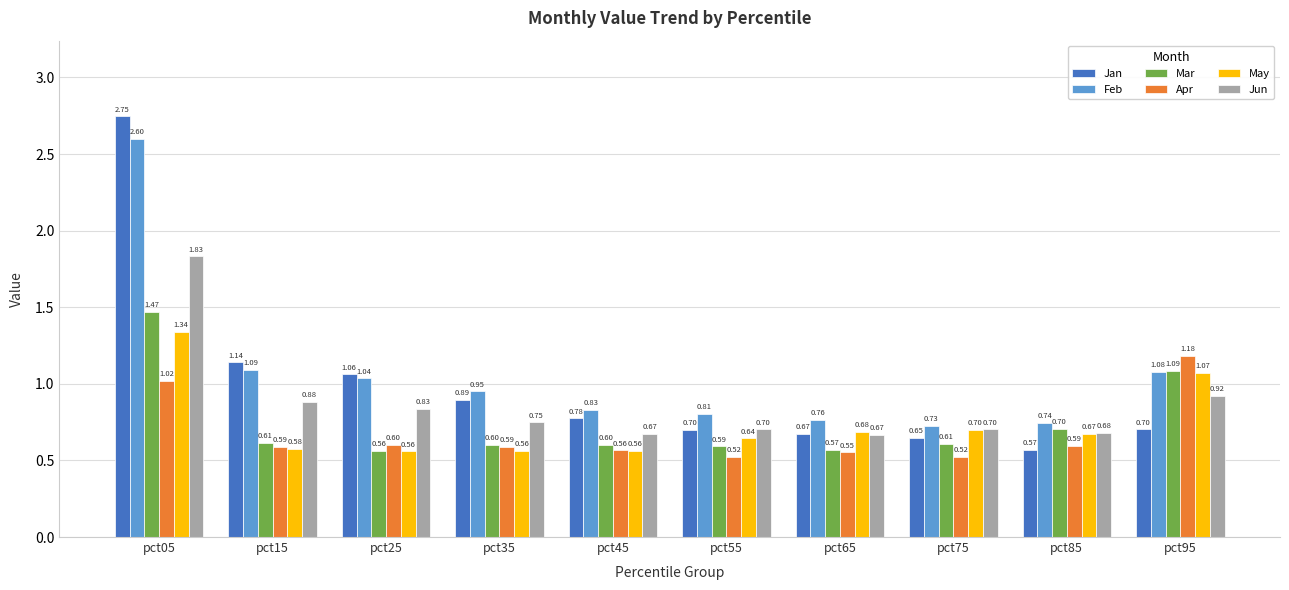

What are all the series names shown in the legend?

Jan, Feb, Mar, Apr, May, Jun